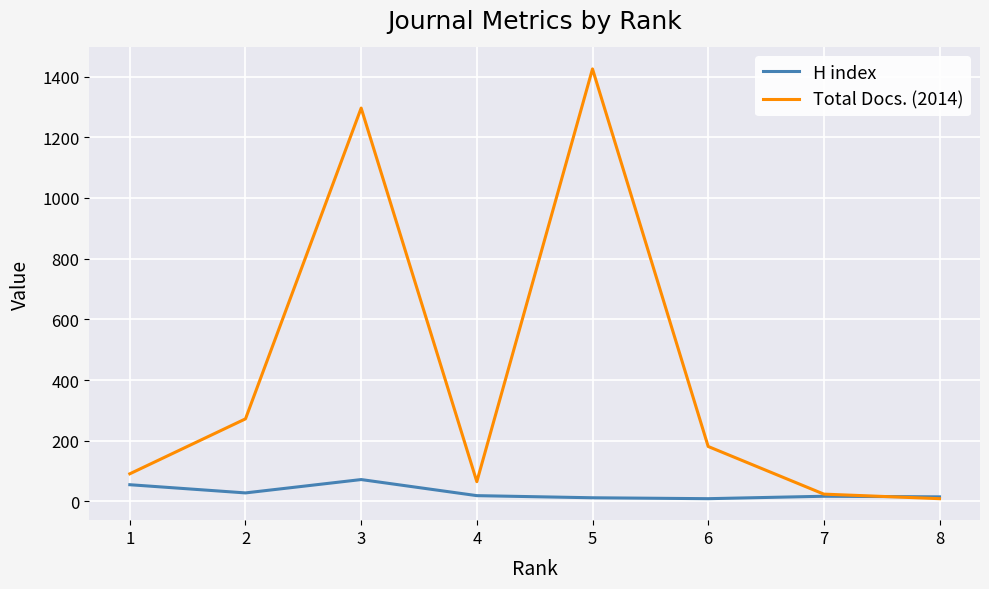

At how many categories does at least one series exceed 345?

2